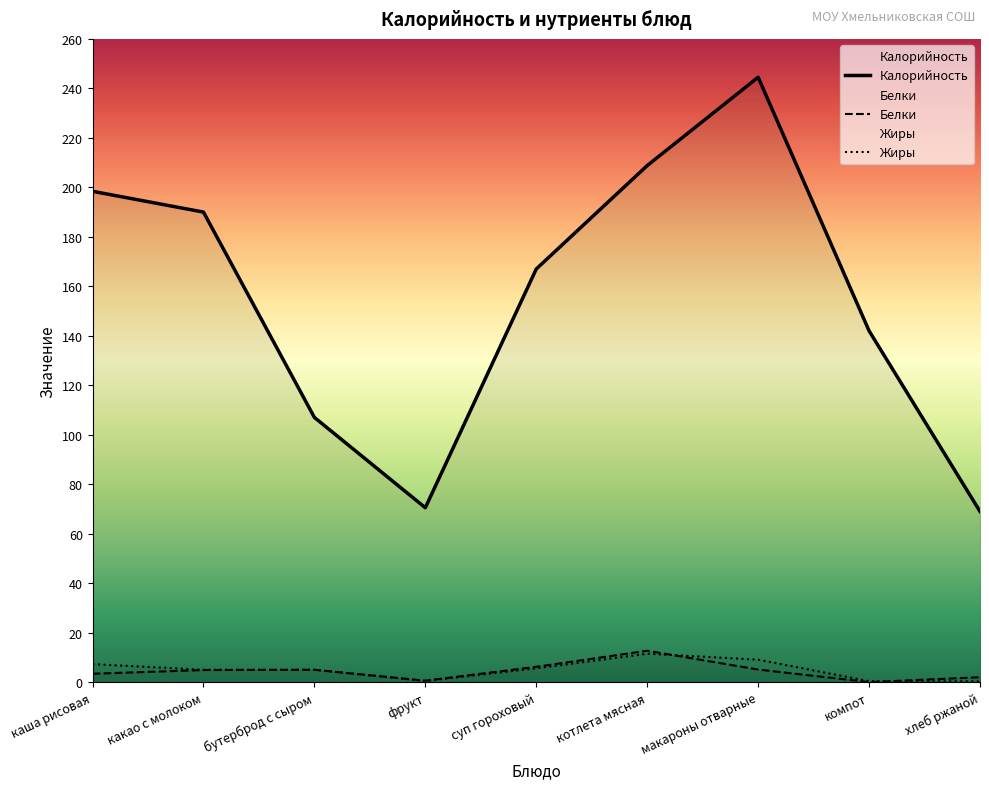

How many lines are shown in the chart?

3